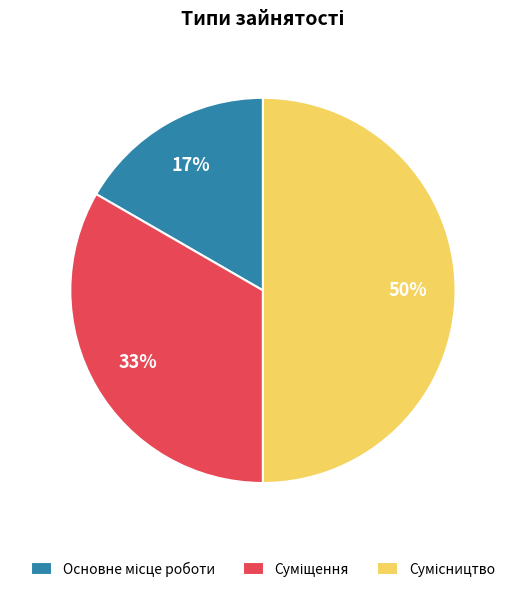

To the nearest percent, what is the average slice percentage?

33%